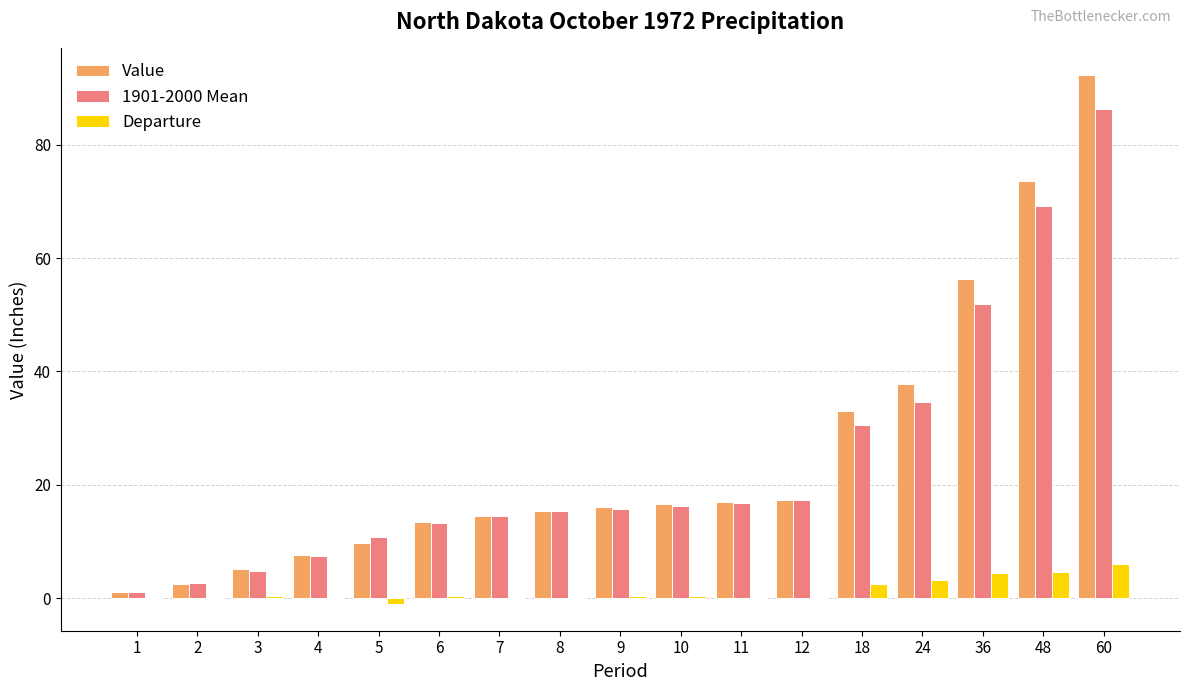

What is the sum of all Departure values?

21.3